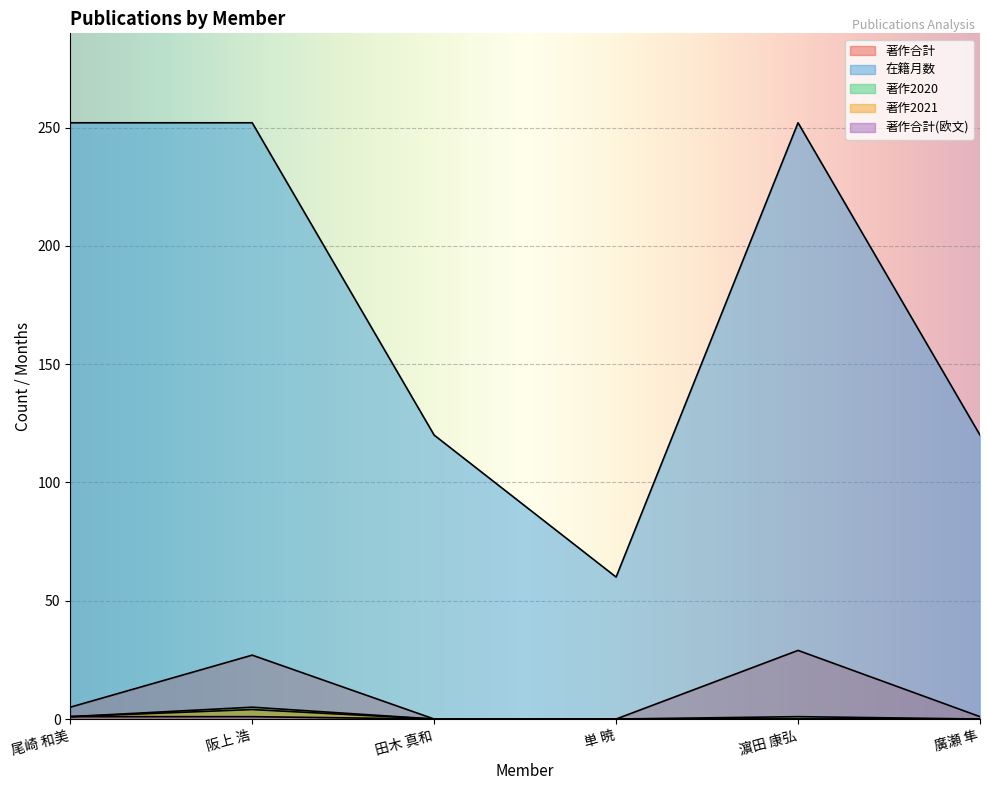

Reading left to right, what are all the values shown in this chart?

著作合計: 尾崎 和美=5	阪上 浩=27	田木 真和=0	単 暁=0	濵田 康弘=29	廣瀬 隼=1
在籍月数: 尾崎 和美=252	阪上 浩=252	田木 真和=120	単 暁=60	濵田 康弘=252	廣瀬 隼=120
著作2020: 尾崎 和美=1	阪上 浩=5	田木 真和=0	単 暁=0	濵田 康弘=1	廣瀬 隼=0
著作2021: 尾崎 和美=1	阪上 浩=4	田木 真和=0	単 暁=0	濵田 康弘=0	廣瀬 隼=0
著作合計(欧文): 尾崎 和美=1	阪上 浩=1	田木 真和=0	単 暁=0	濵田 康弘=0	廣瀬 隼=0